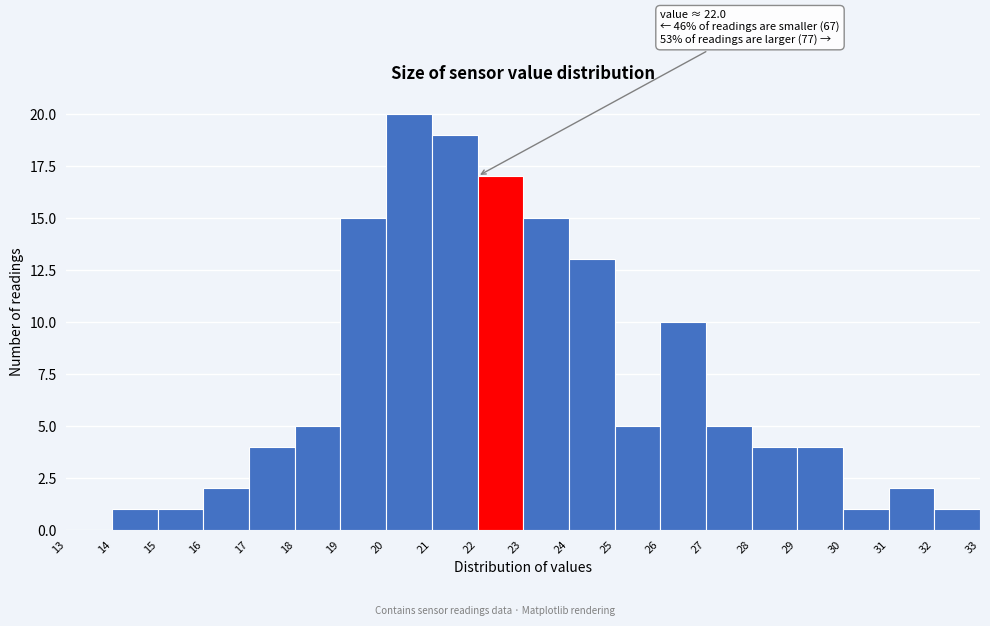

Which range on the x-axis has the tallest bar?

20 to 21